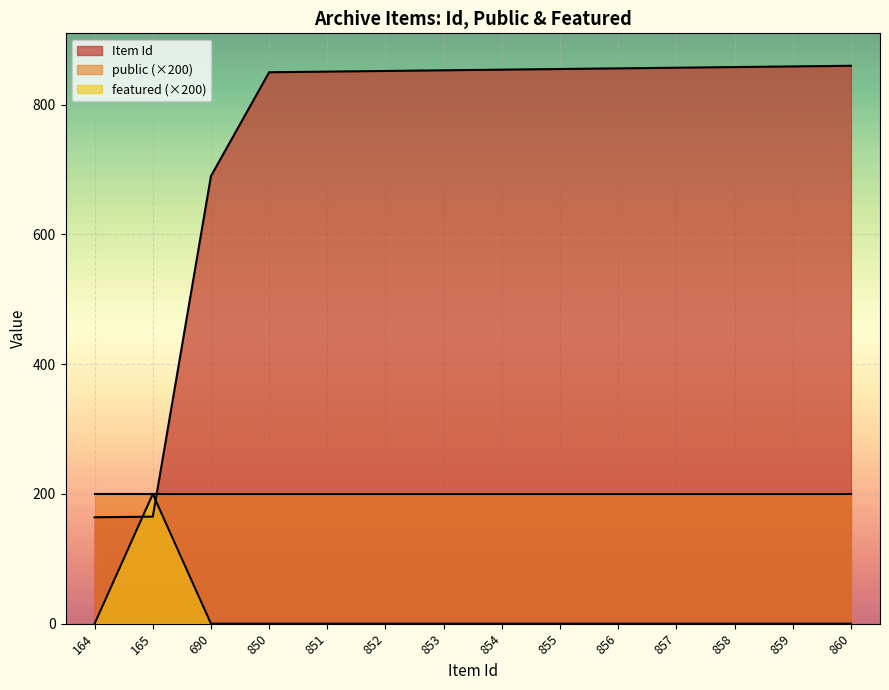

In featured, how many points are higher than both neighbors (excluding endpoints)?

1